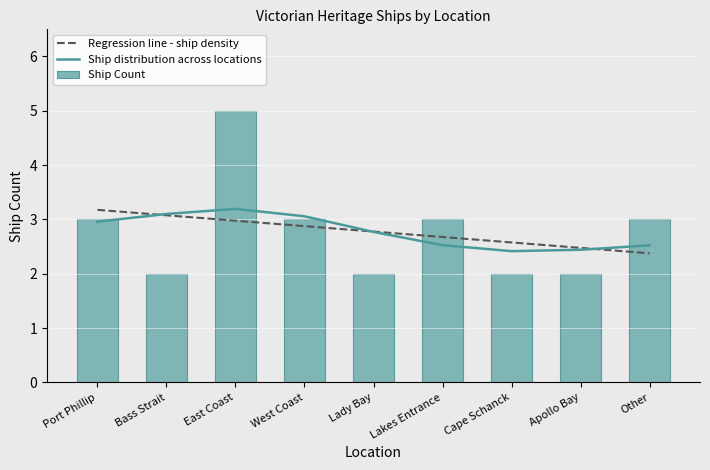

How many bars are there in total?

9